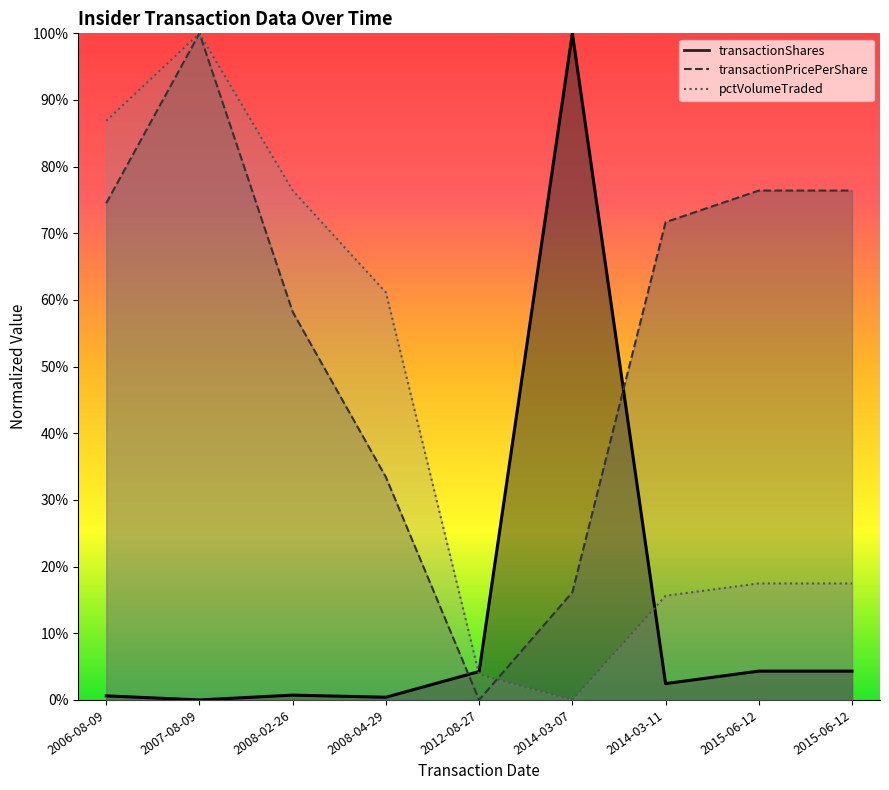

Is it true that transactionShares equals 1.0 at 2014-03-07?

True